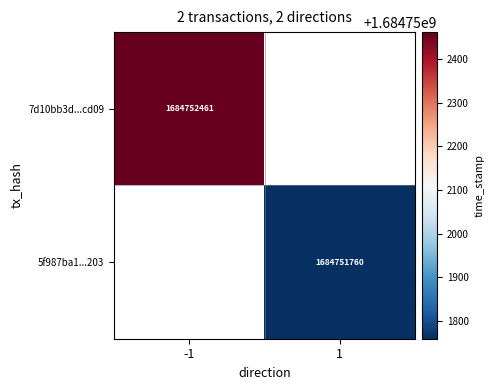

How many values in the 7d10bb3d9a9de4d8bb3d862bf736ec05cf2cd09 series are below 1684752461?

1